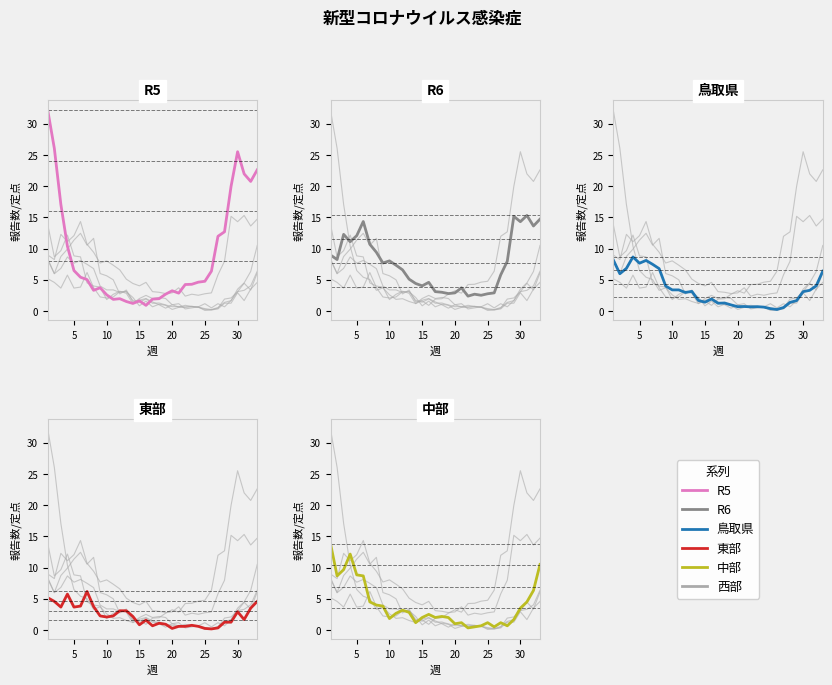

What is the difference between the second highest and second lowest values in the 東部 series?

5.5